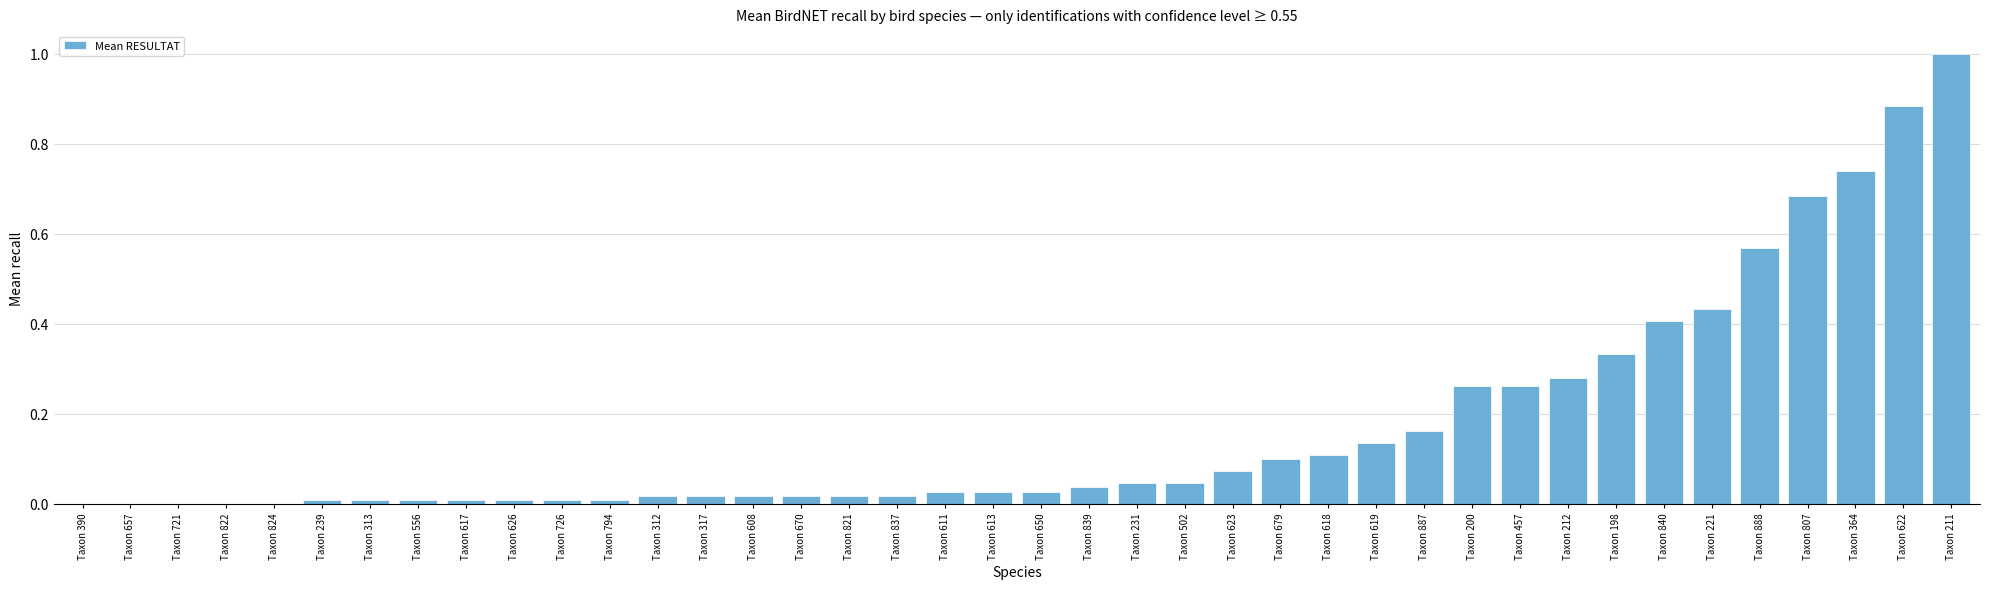

The value at Taxon 312 is 0.0. True or false?

True